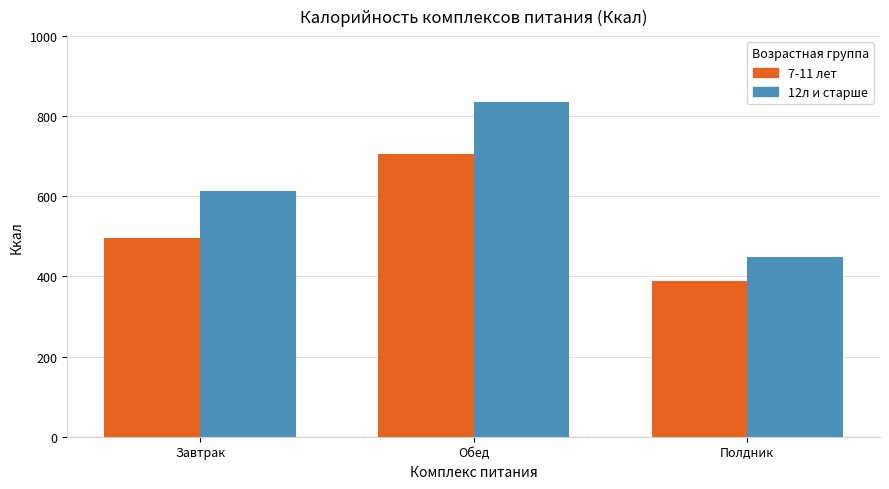

What is the label of the 2nd bar from the left?

Обед